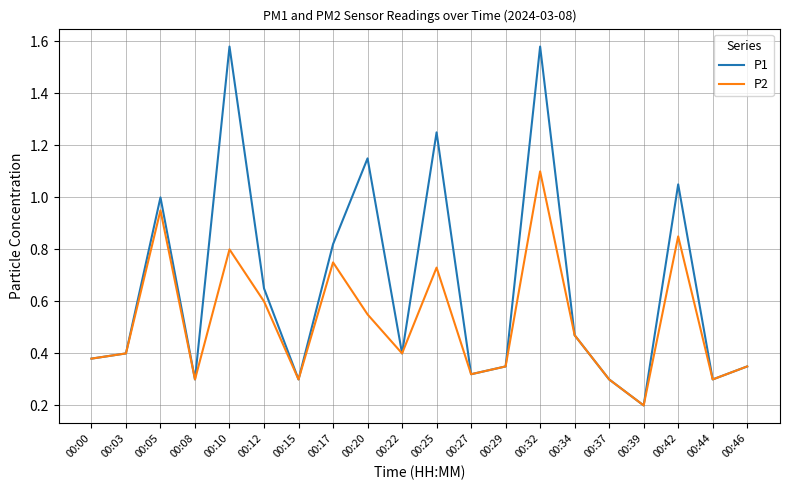

Rank the series by their maximum value, from highest to lowest.

P1, P2